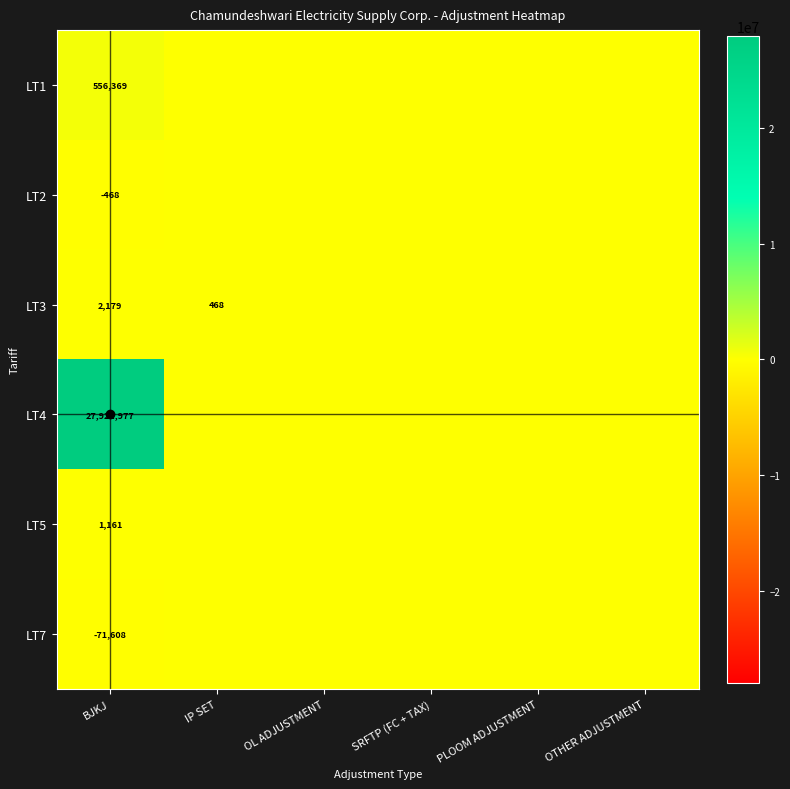

How many categories are shown in the chart?

6